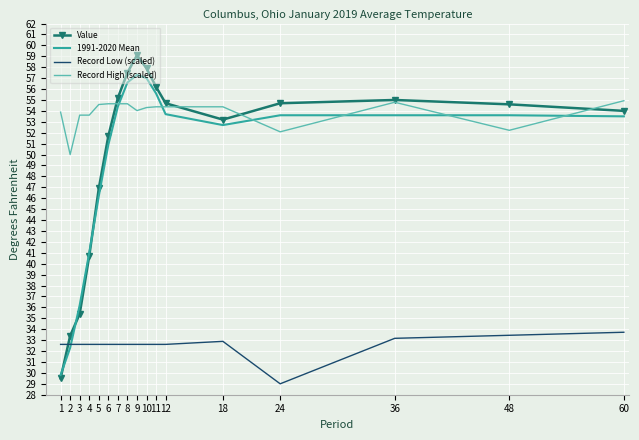

Rank the series by their maximum value, from highest to lowest.

Value, 1991-2020 Mean, Record High (scaled), Record Low (scaled)